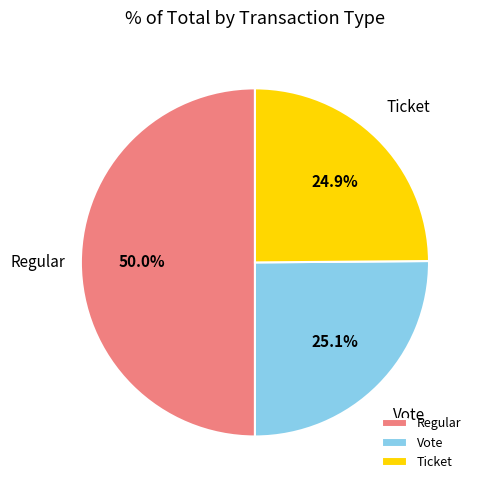

Which category has the biggest portion of the pie?

Regular